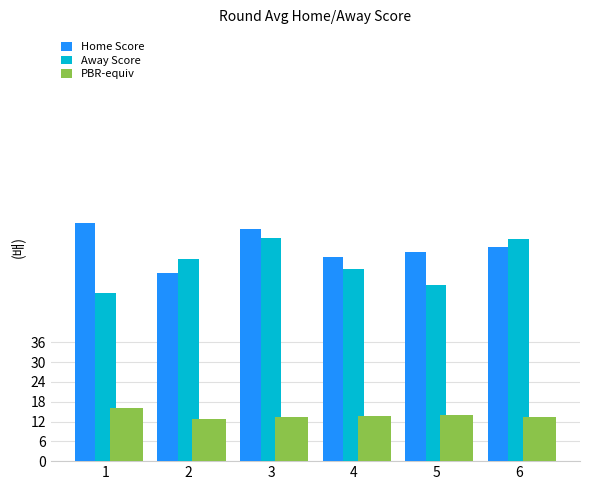

List the labels in order of Home Score value, largest first.

1, 3, 6, 5, 4, 2